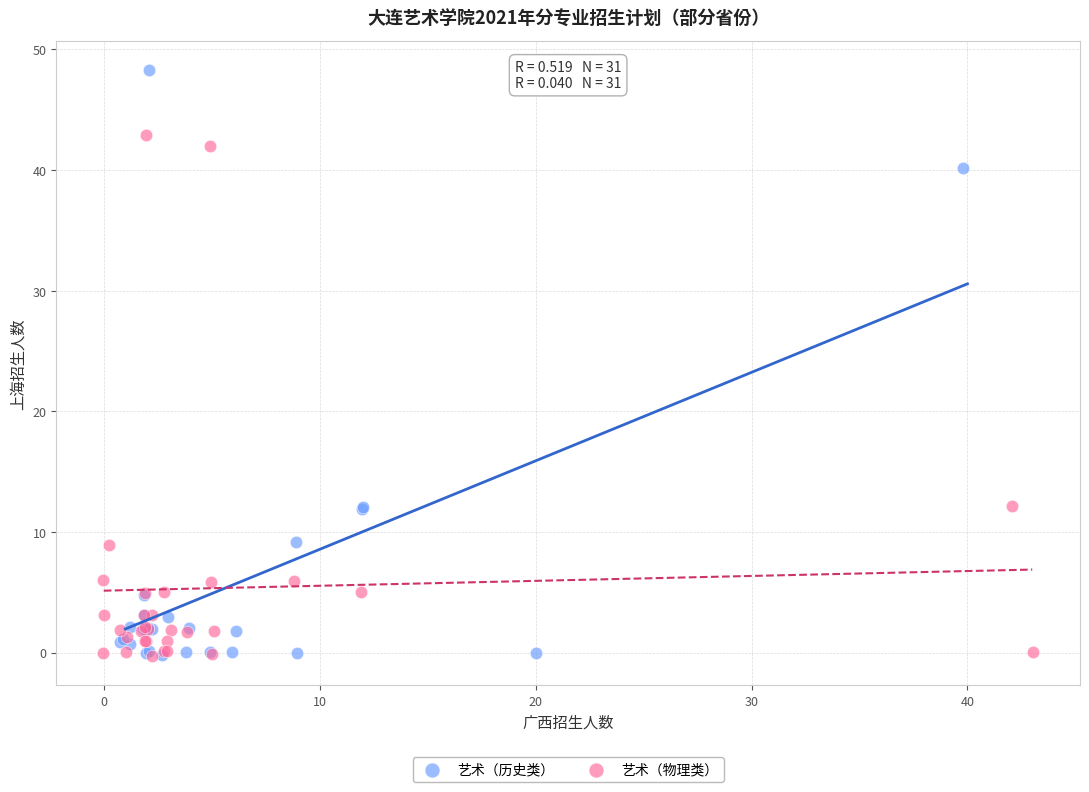

Which series contains the highest Y value?

艺术（历史类）